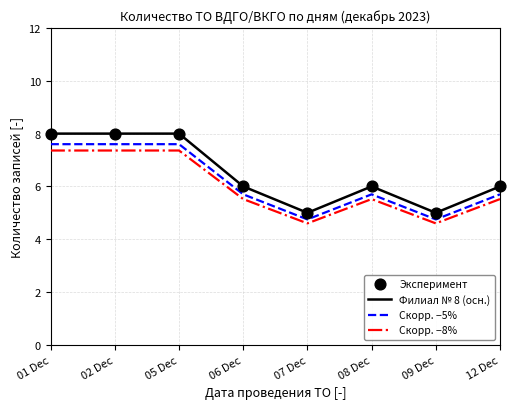

What is the total value across all series at 09 Dec?

14.4